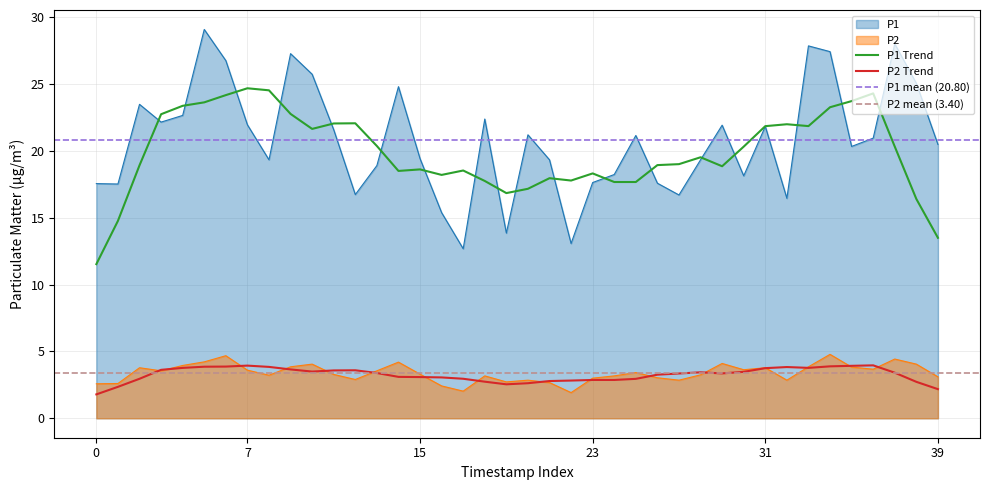

How many data points in P1 are less than 20?

18